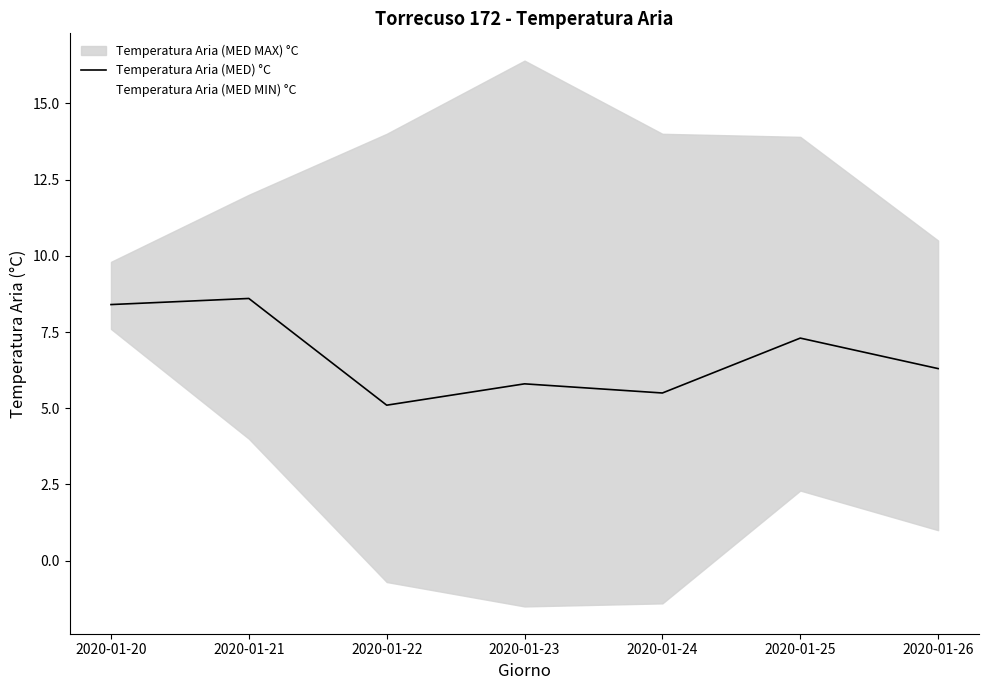

True or false: Temperatura Aria (MED) °C has a value of 5.8 at 2020-01-23.

True